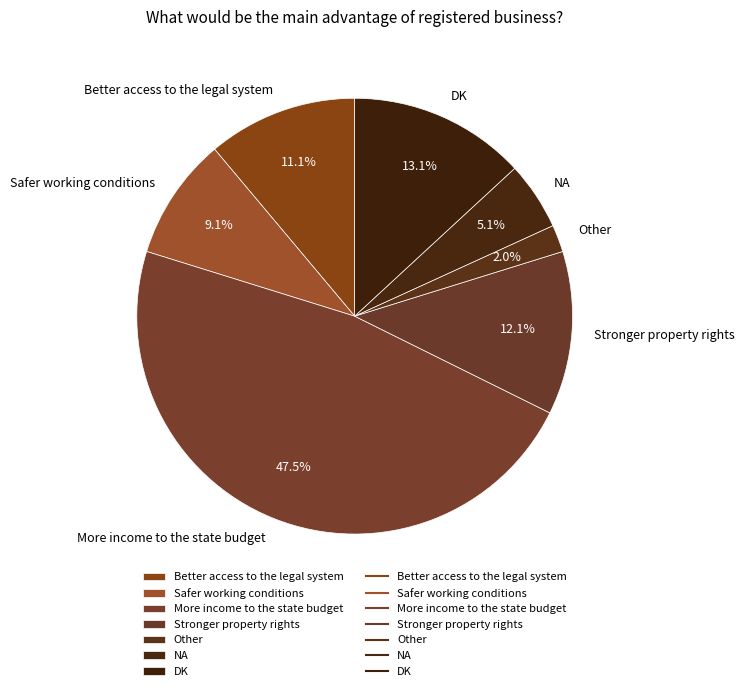

True or false: DK accounts for 26% of the total.

False